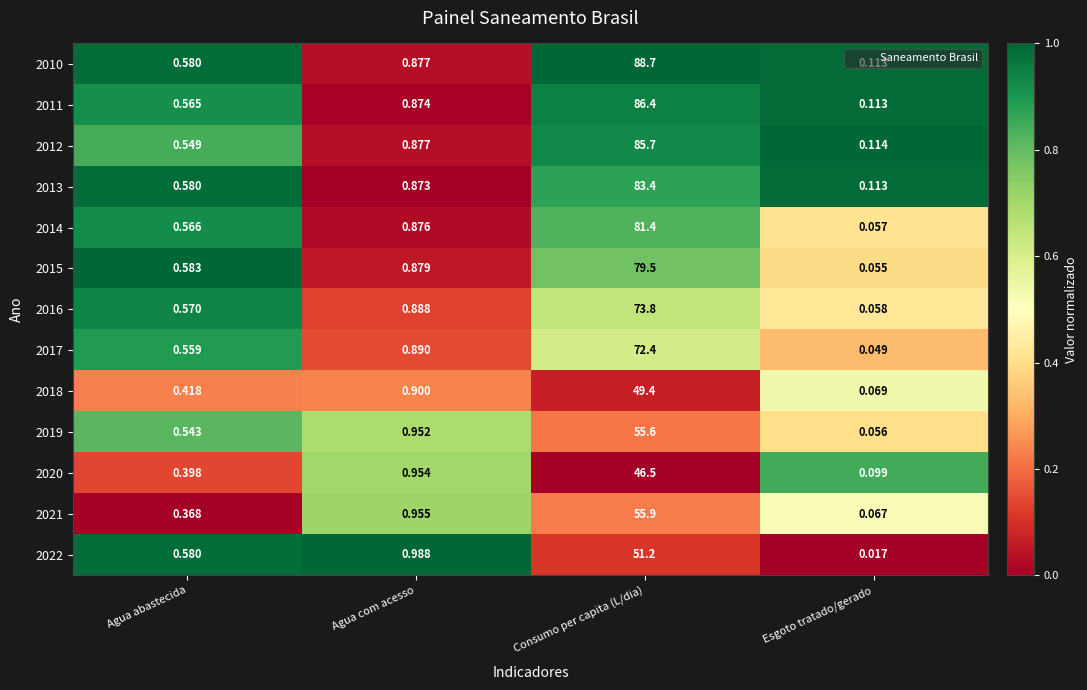

Where is 2011 nearest to the value 43?

Agua com acesso